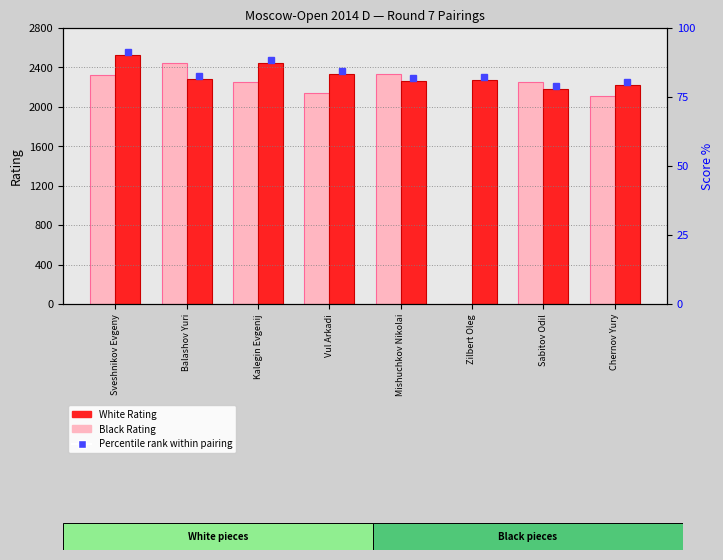

How many series are shown in this chart?

2